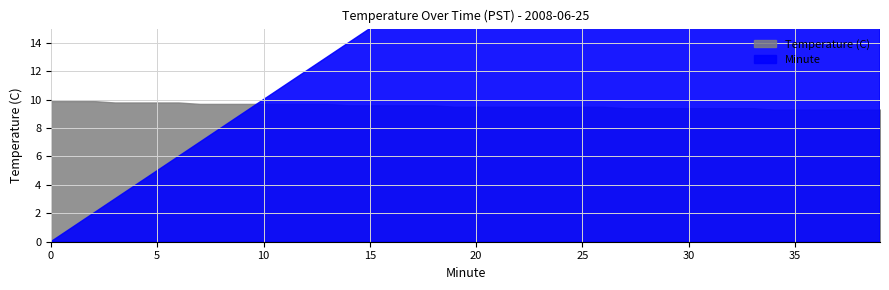

How many intersections are there between Temperature (C) and Minute?

1